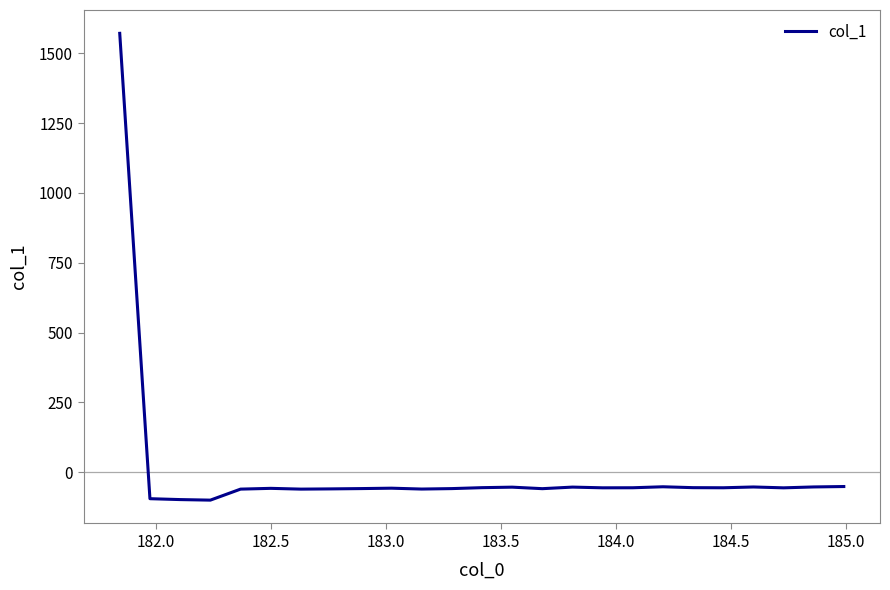

What is the greatest value displayed?

1571.0